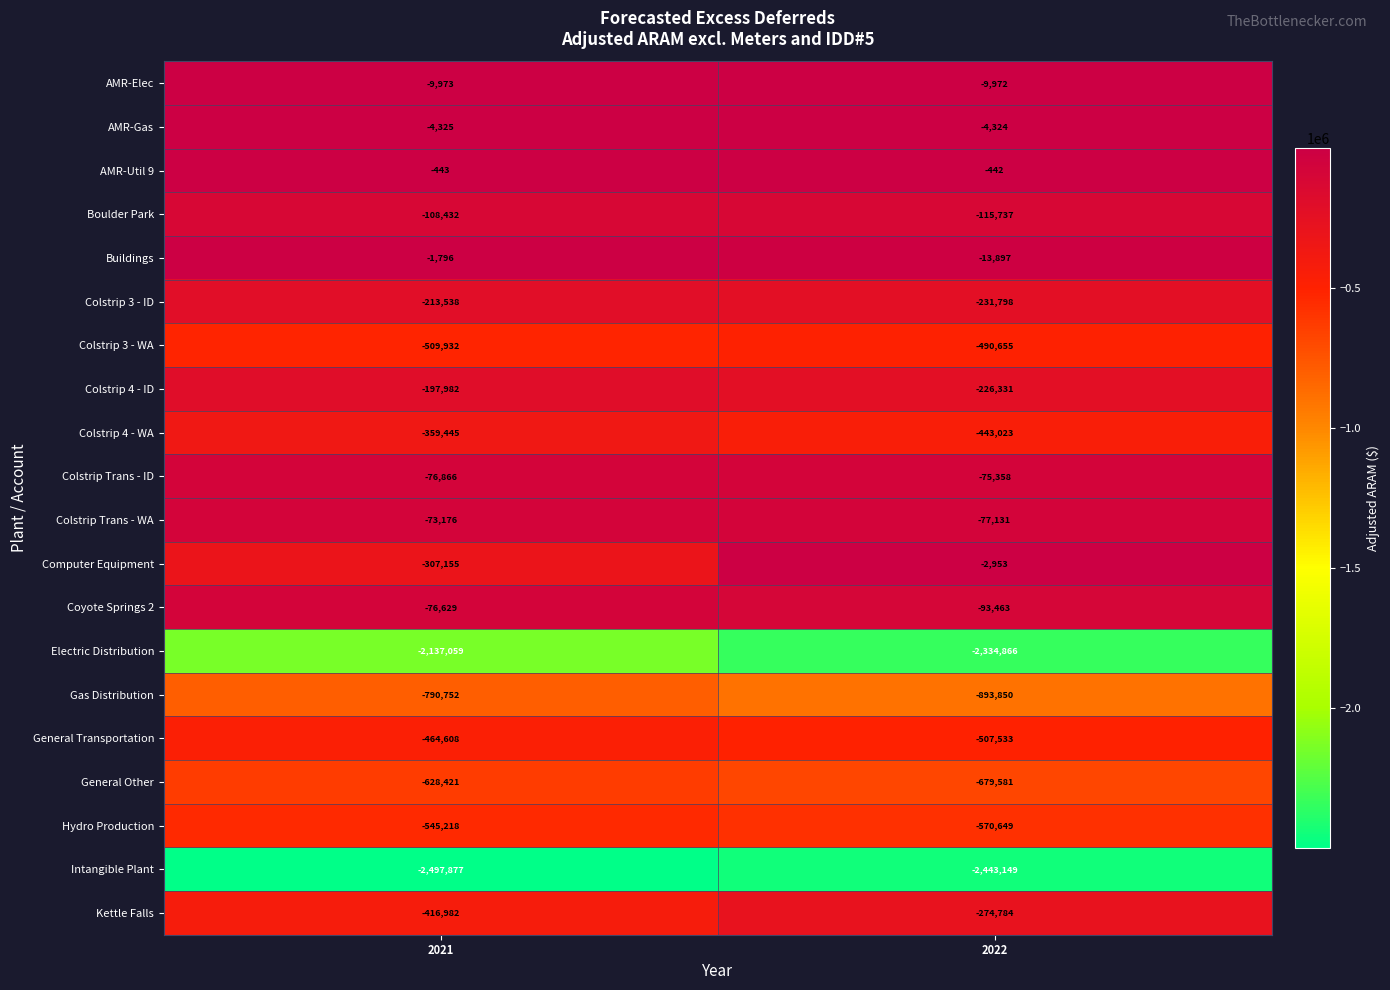

At which category does the chart reach its peak across all series?

2022